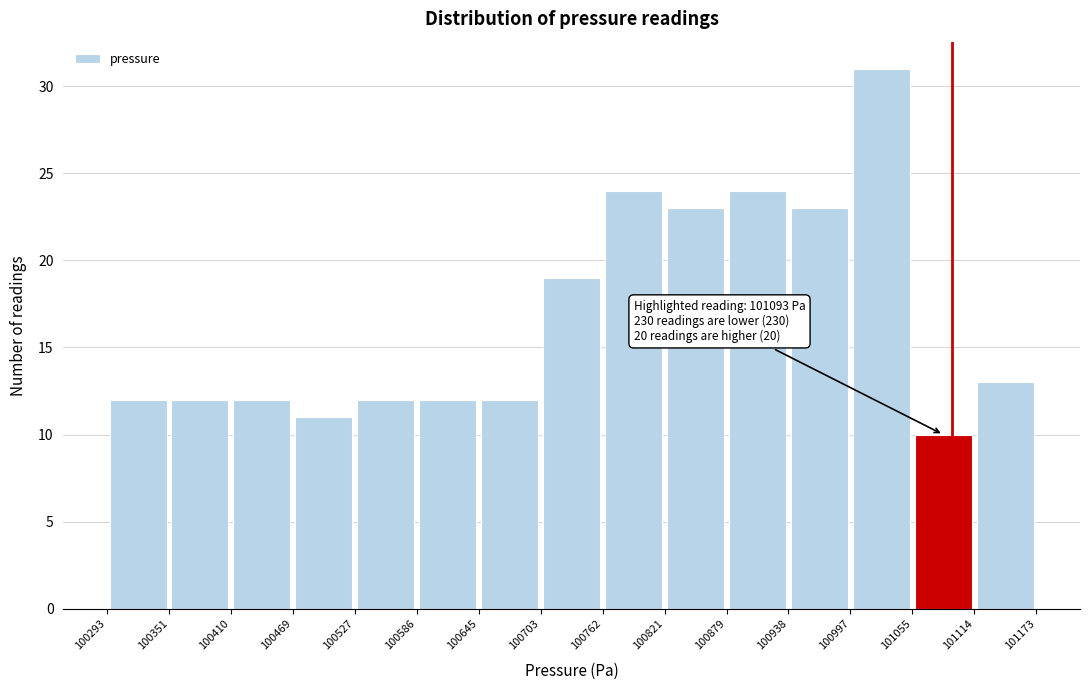

Which range on the x-axis has the tallest bar?

100997 to 101055